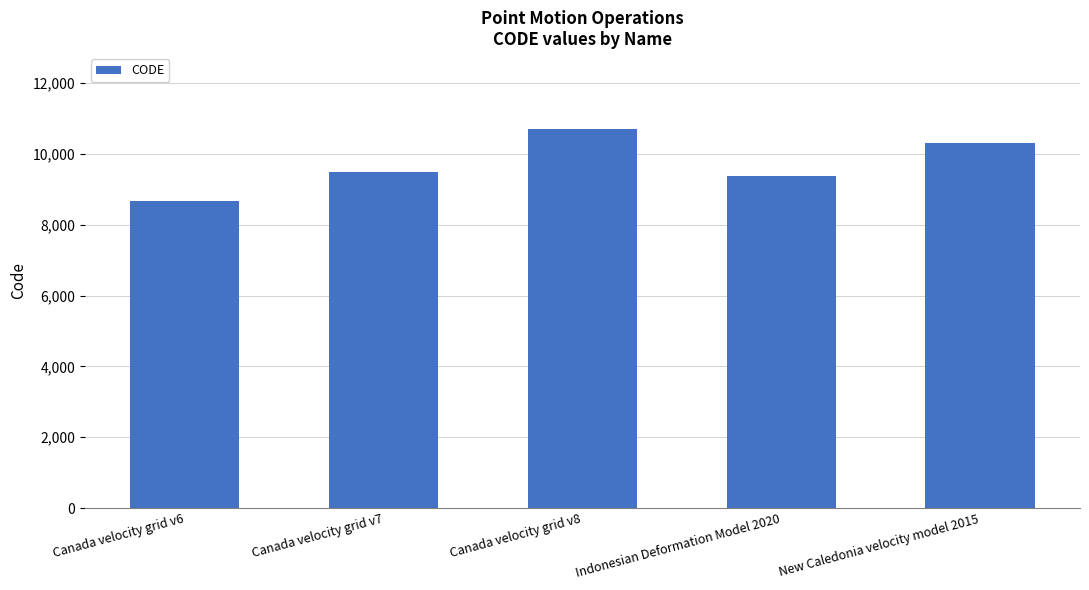

Rank the categories by value from lowest to highest.

Canada velocity grid v6, Indonesian Deformation Model 2020, Canada velocity grid v7, New Caledonia velocity model 2015, Canada velocity grid v8